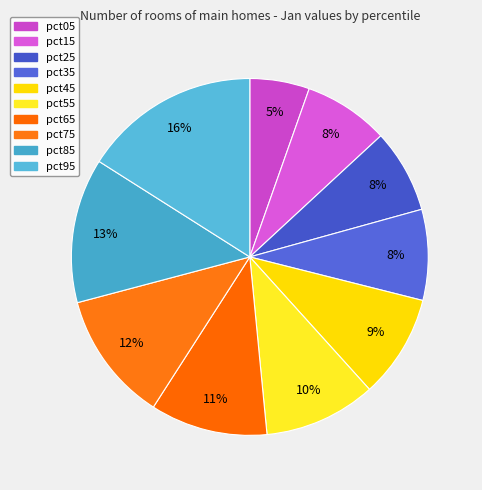

Rank the categories by value from lowest to highest.

pct05, pct25, pct15, pct35, pct45, pct55, pct65, pct75, pct85, pct95